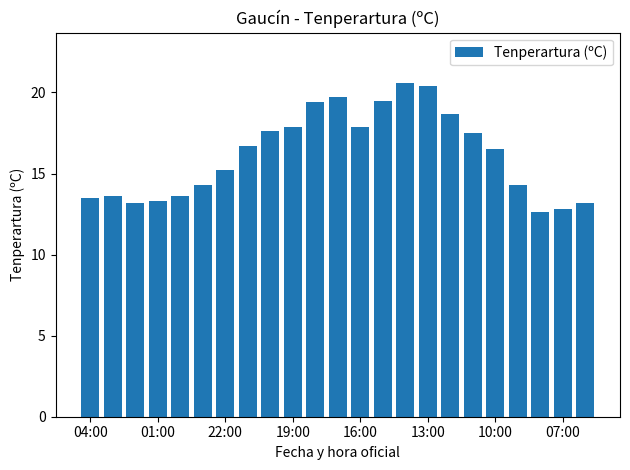

Does the chart contain any negative values?

No